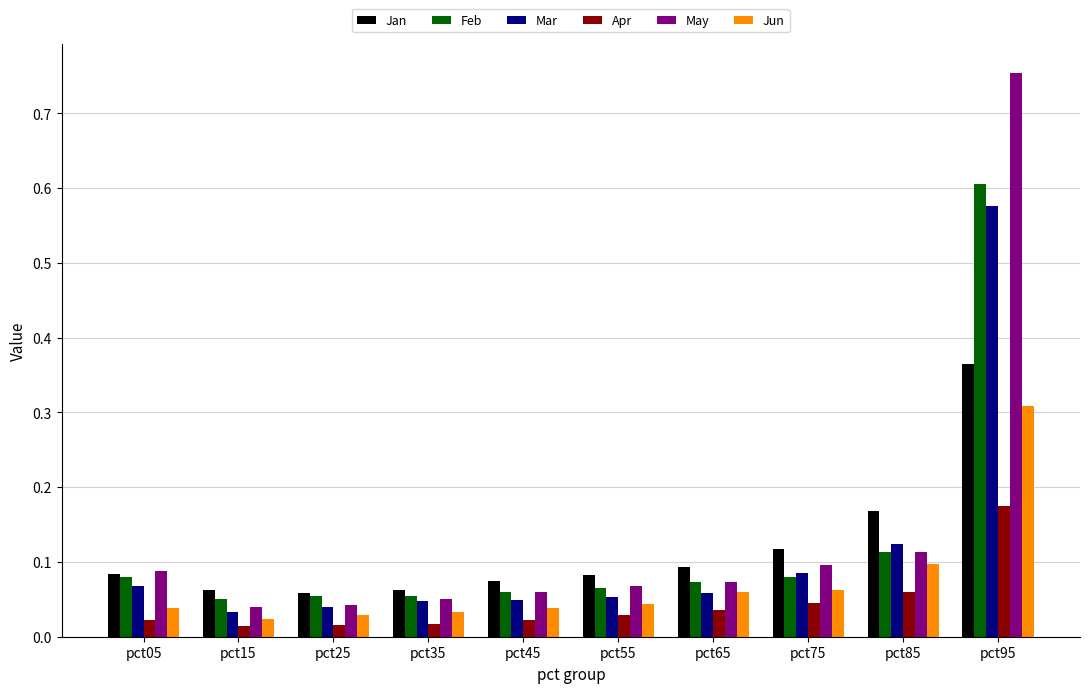

What is the sum of all Feb values?

1.2